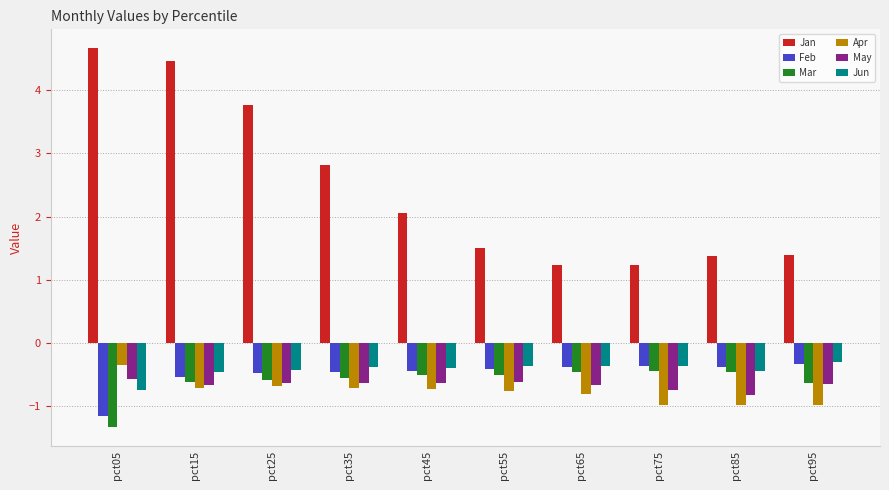

What is the spread (max minus min) of values at pct85?

2.4